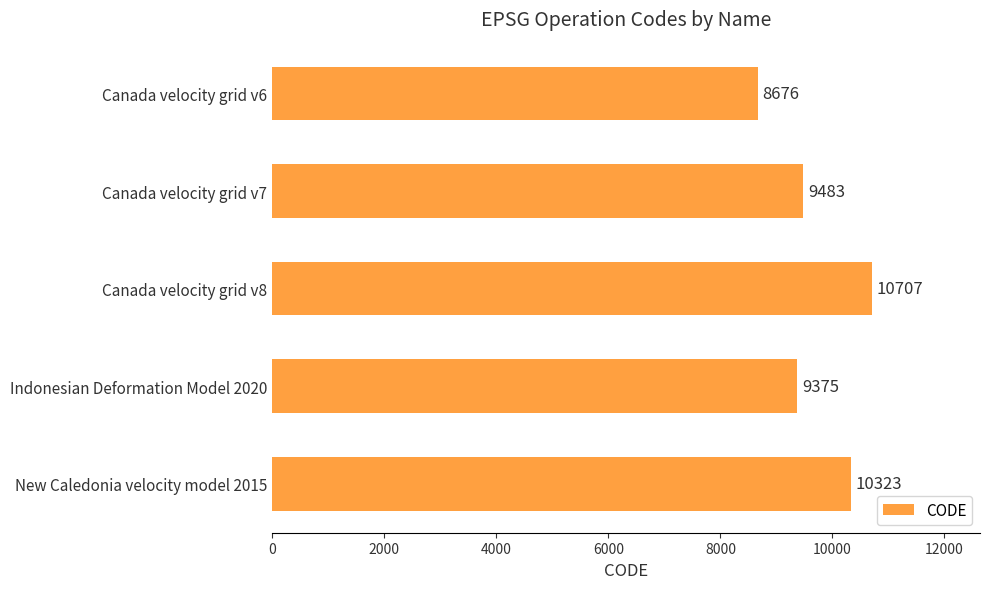

What is the change in value from Canada velocity grid v6 to New Caledonia velocity model 2015?

+1647